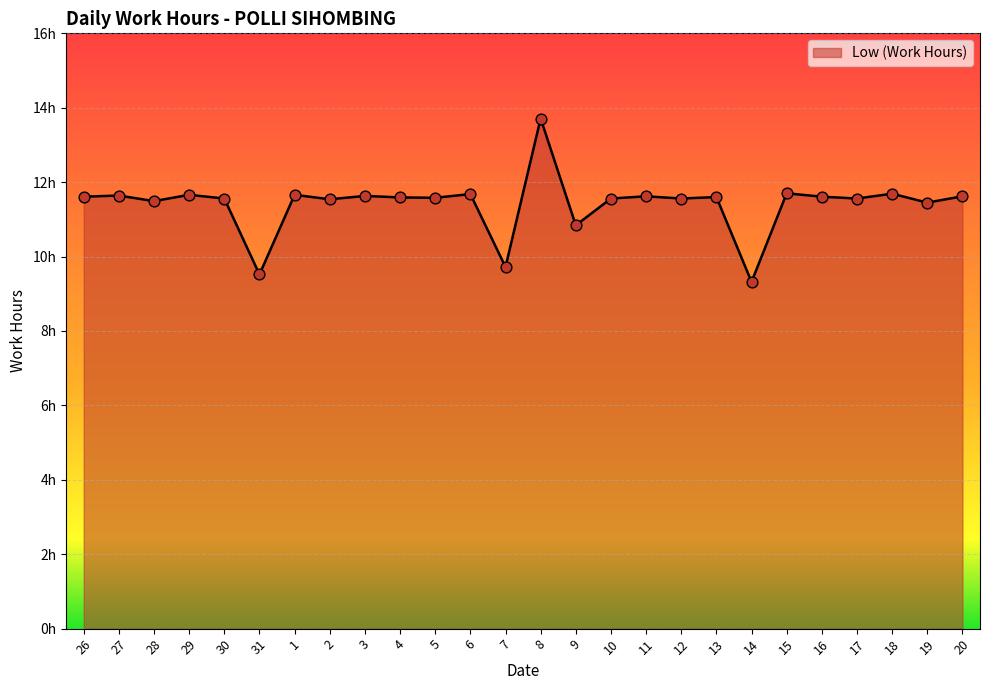

Does the chart have visible grid lines?

Yes